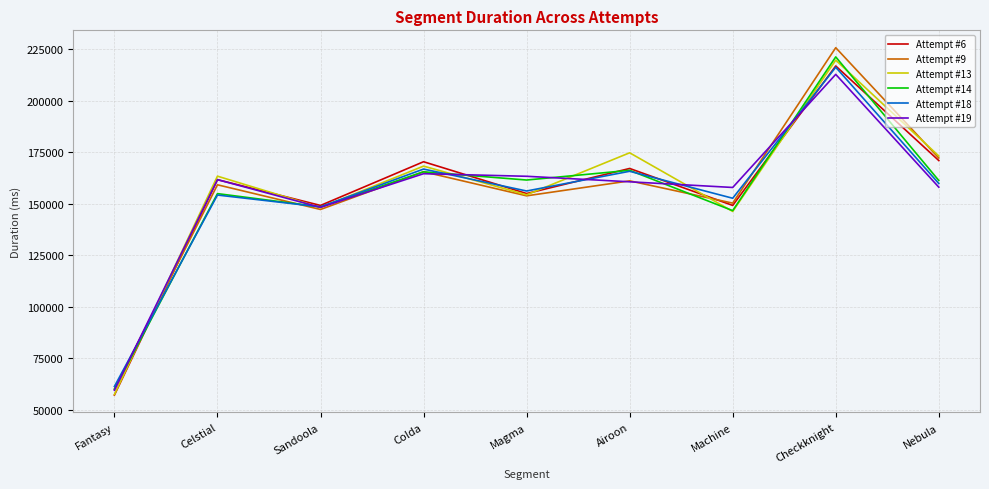

Which series has the widest spread of values?

Attempt #9